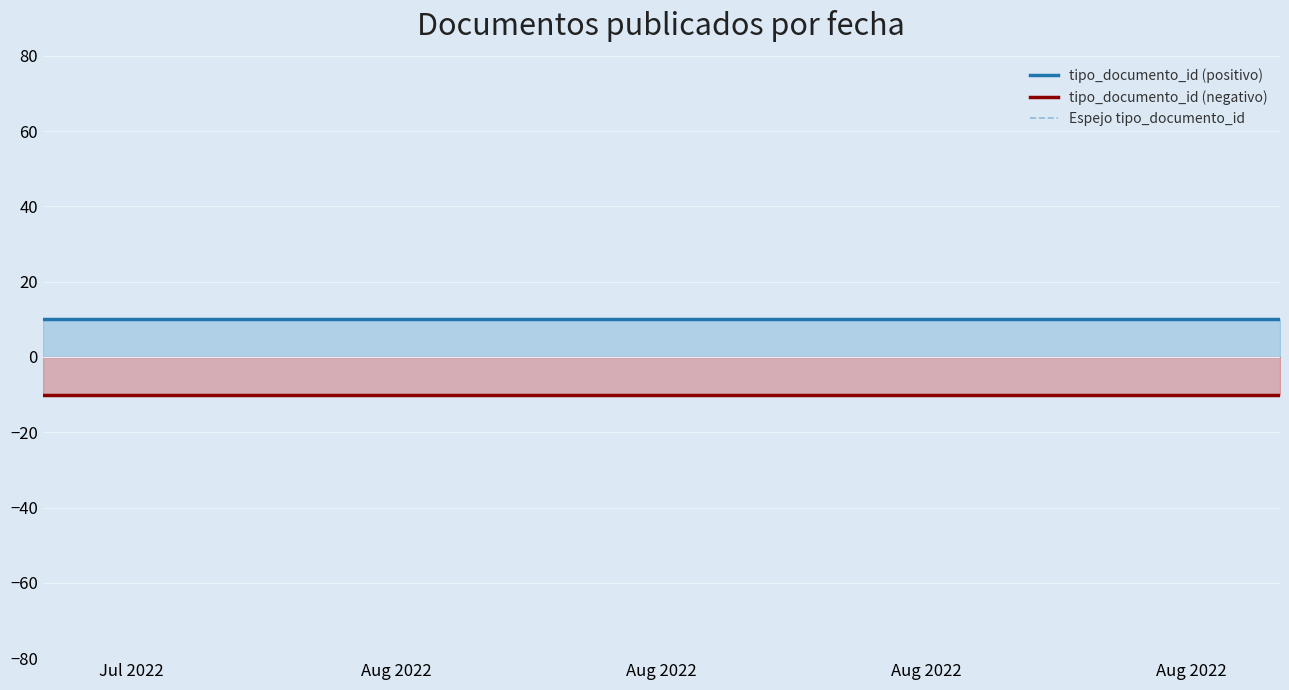

What are all the series names shown in the legend?

tipo_documento_id (positivo), tipo_documento_id (negativo), Espejo tipo_documento_id